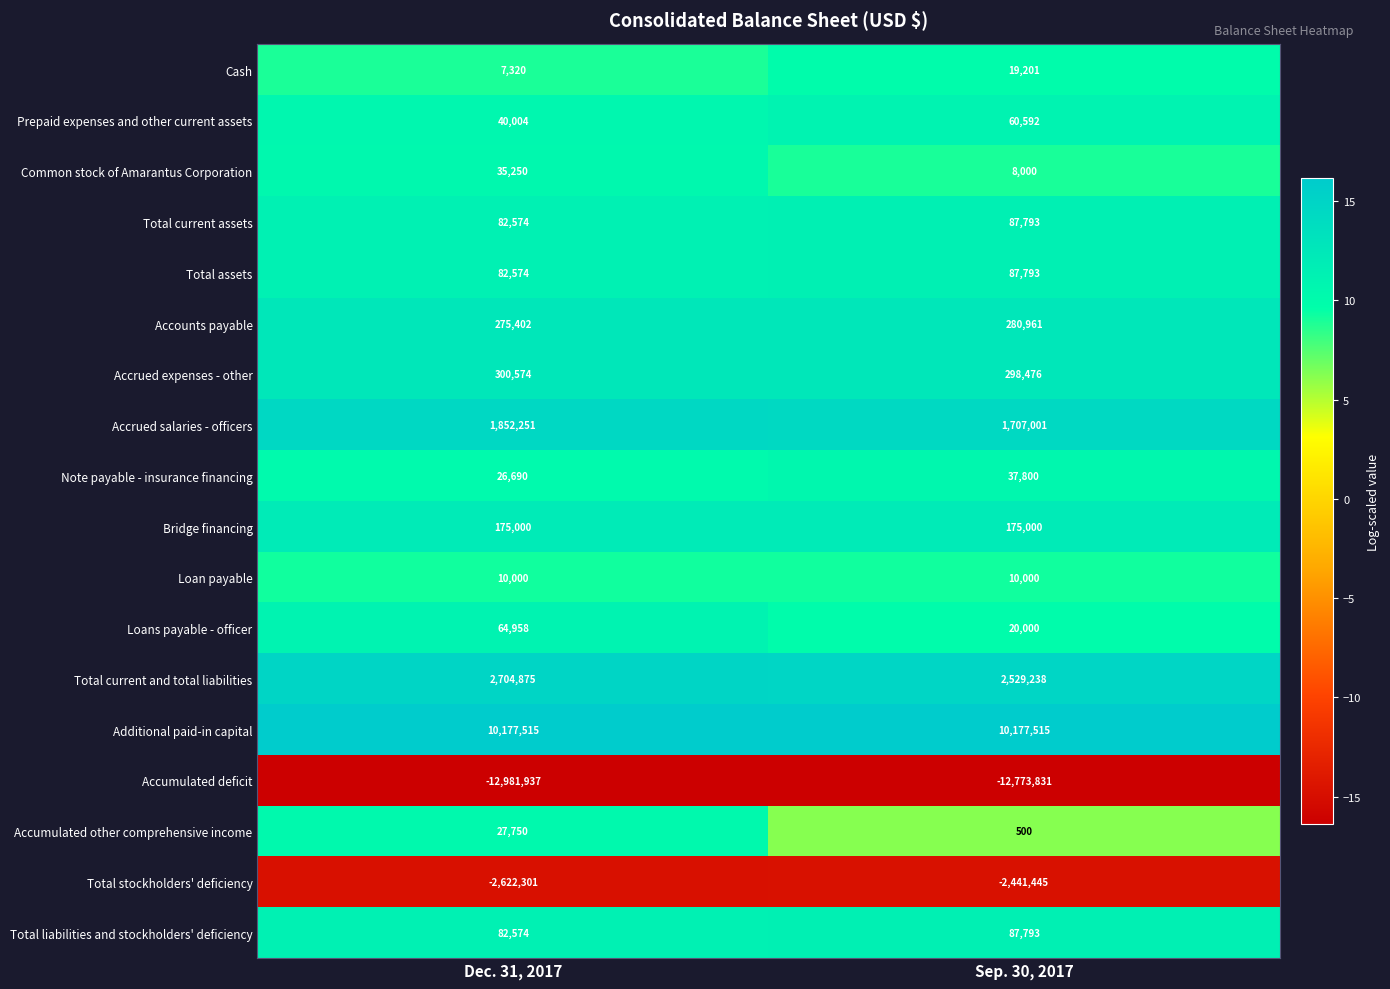

The Note payable - insurance financing series shows 26690 at Dec. 31, 2017. True or false?

True